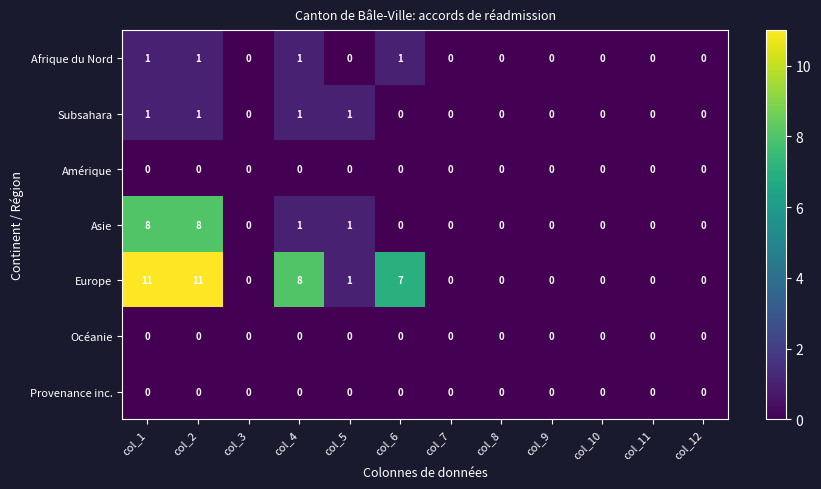

At which label is Europe closest to 5?

col_6